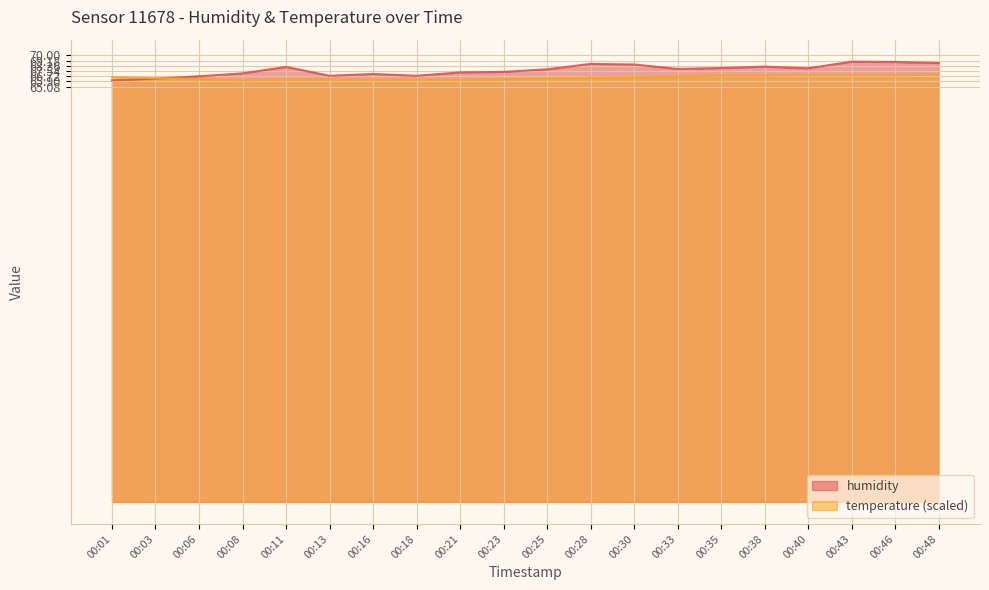

Where do temperature and humidity first cross each other?

00:03 and 00:06